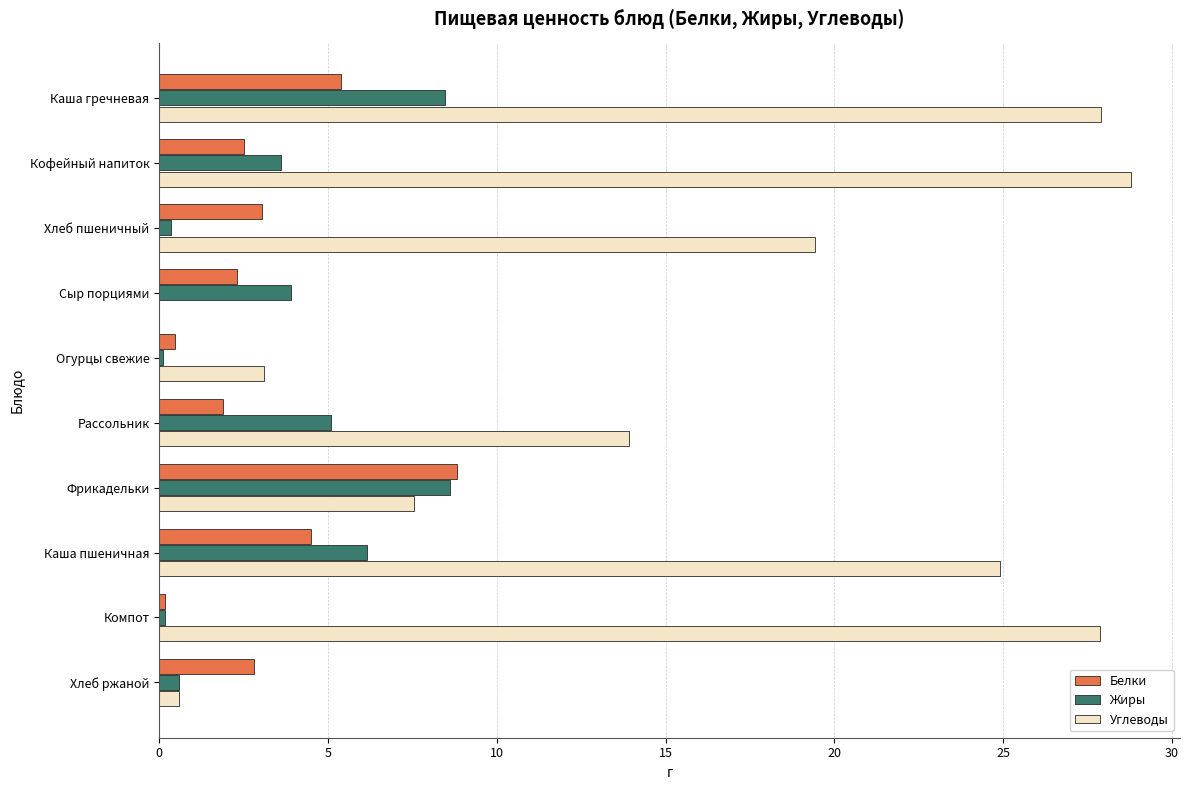

Count the number of categories in the chart.

10